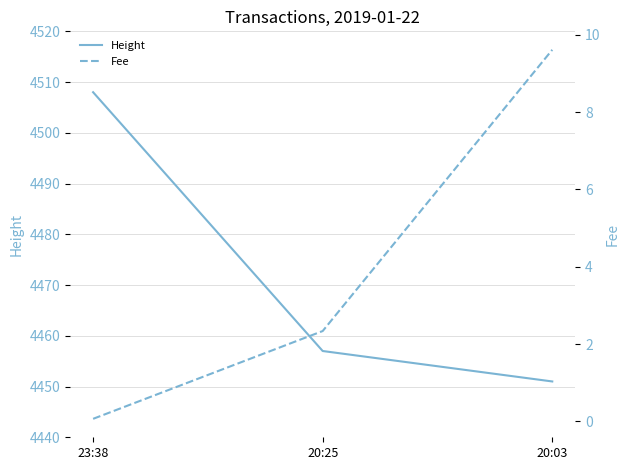

Which series has the largest total across all categories?

Height